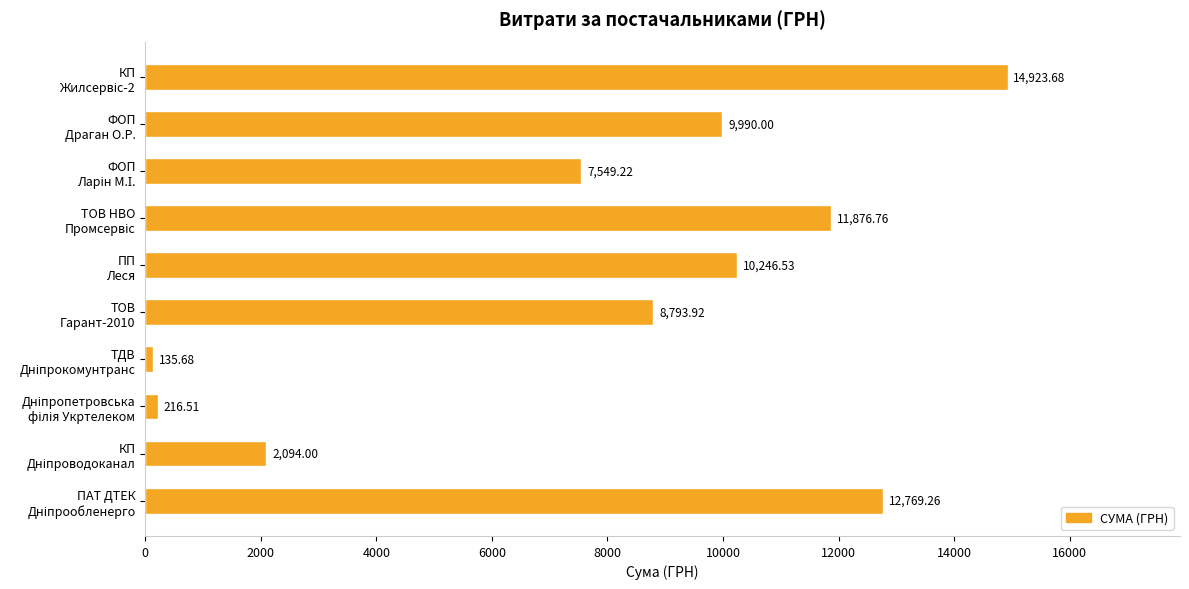

What is the maximum value shown in the chart?

14923.7